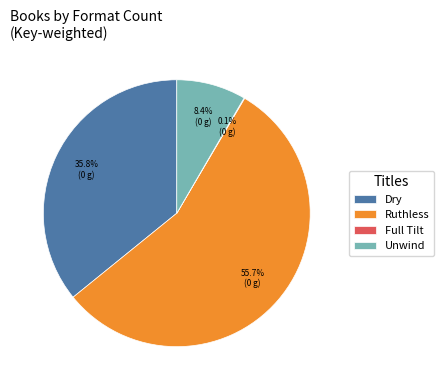

Approximately how many times larger is the value at Ruthless compared to Dry?

1.6